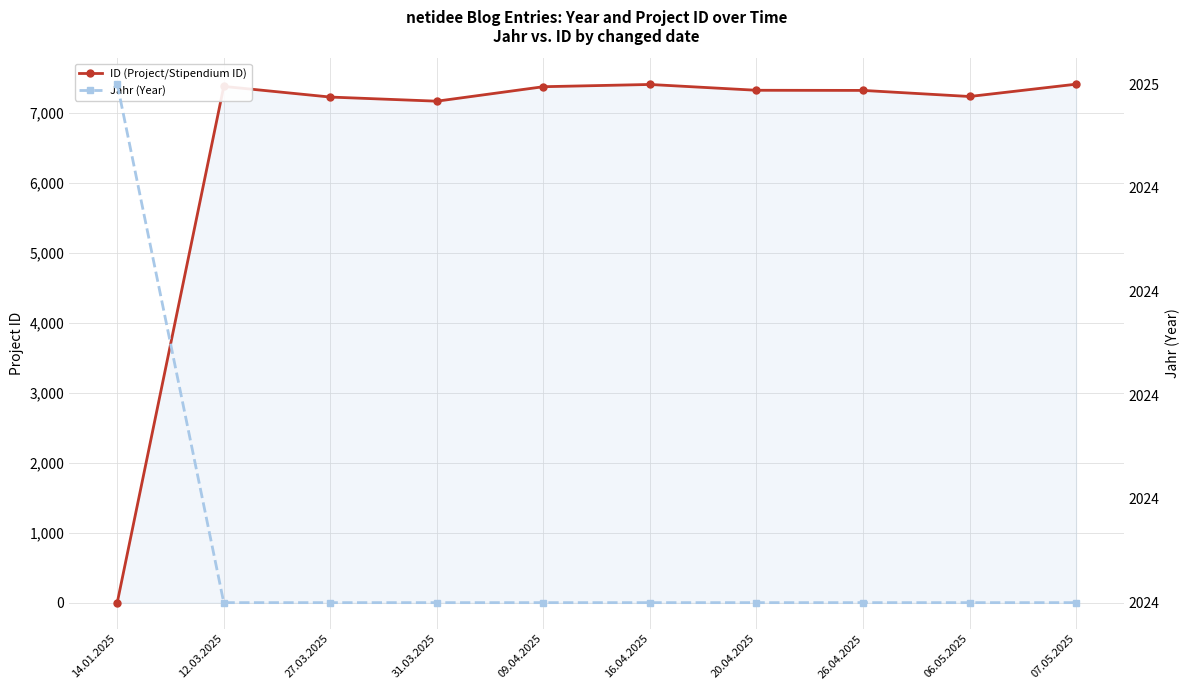

Reading left to right, extract all data points from this chart.

ID (Project/Stipendium ID): 14.01.2025=0	12.03.2025=7381	27.03.2025=7229	31.03.2025=7170	09.04.2025=7377	16.04.2025=7409	20.04.2025=7326	26.04.2025=7324	06.05.2025=7237	07.05.2025=7413
Jahr (Year): 14.01.2025=2025	12.03.2025=2024	27.03.2025=2024	31.03.2025=2024	09.04.2025=2024	16.04.2025=2024	20.04.2025=2024	26.04.2025=2024	06.05.2025=2024	07.05.2025=2024